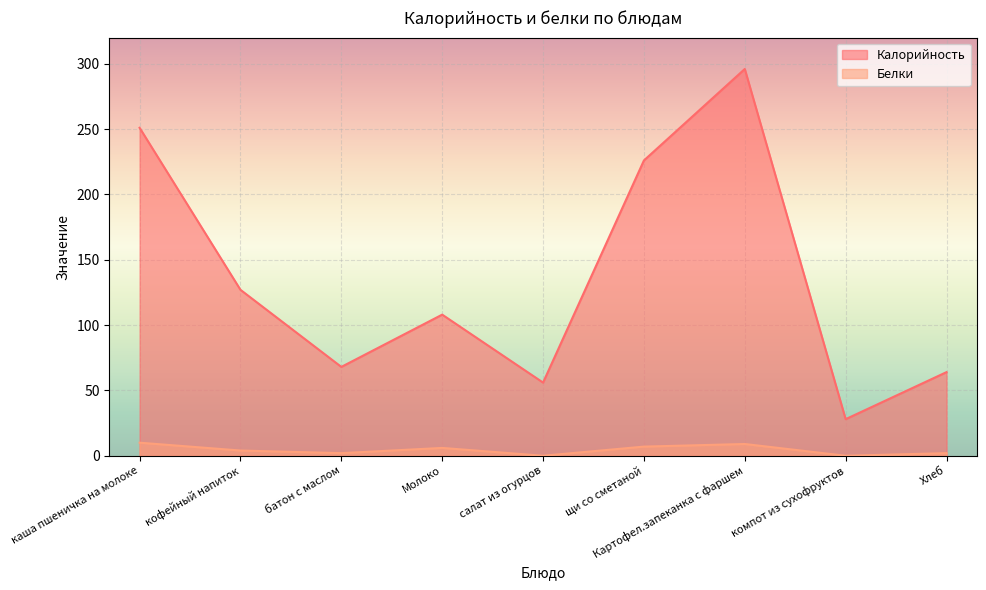

Between салат из огурцов and компот из сухофруктов, which series saw the biggest shift?

Калорийность